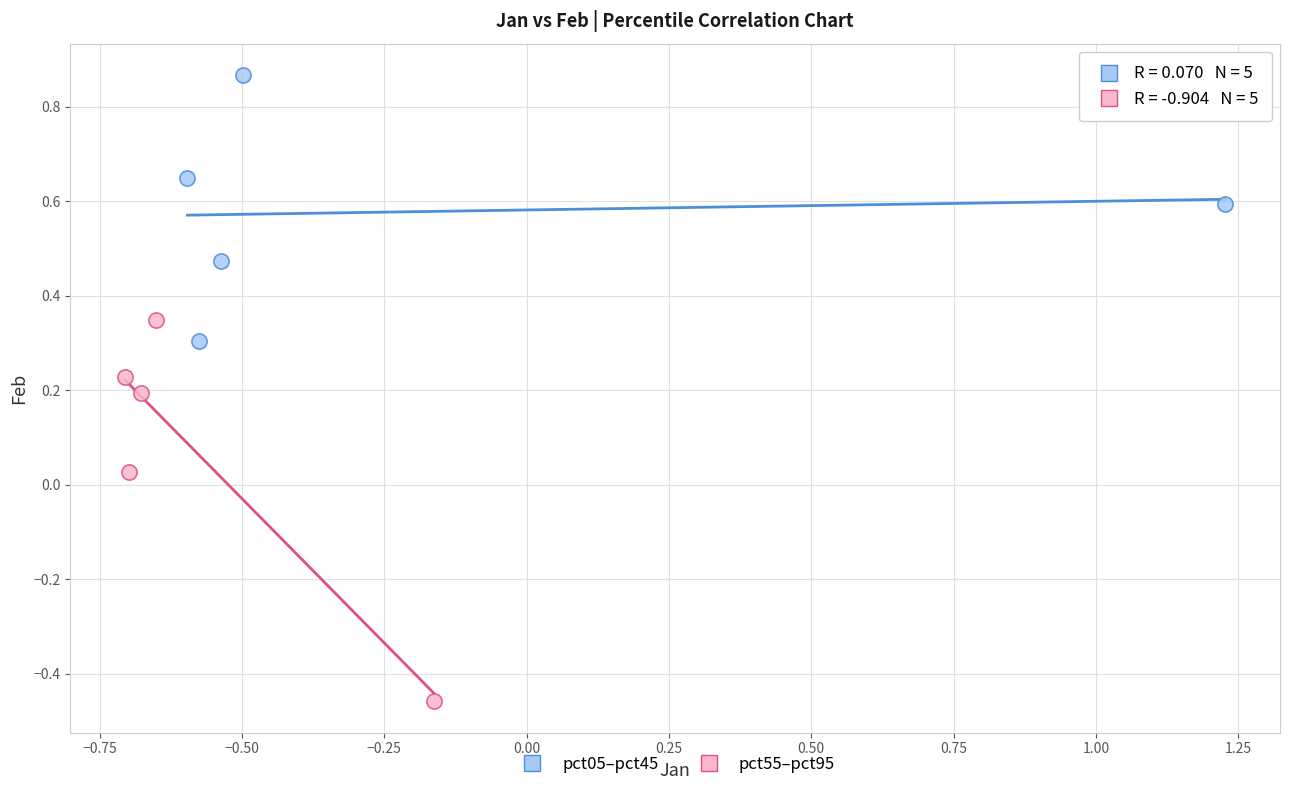

Which series reaches the maximum Y coordinate?

pct05–pct45